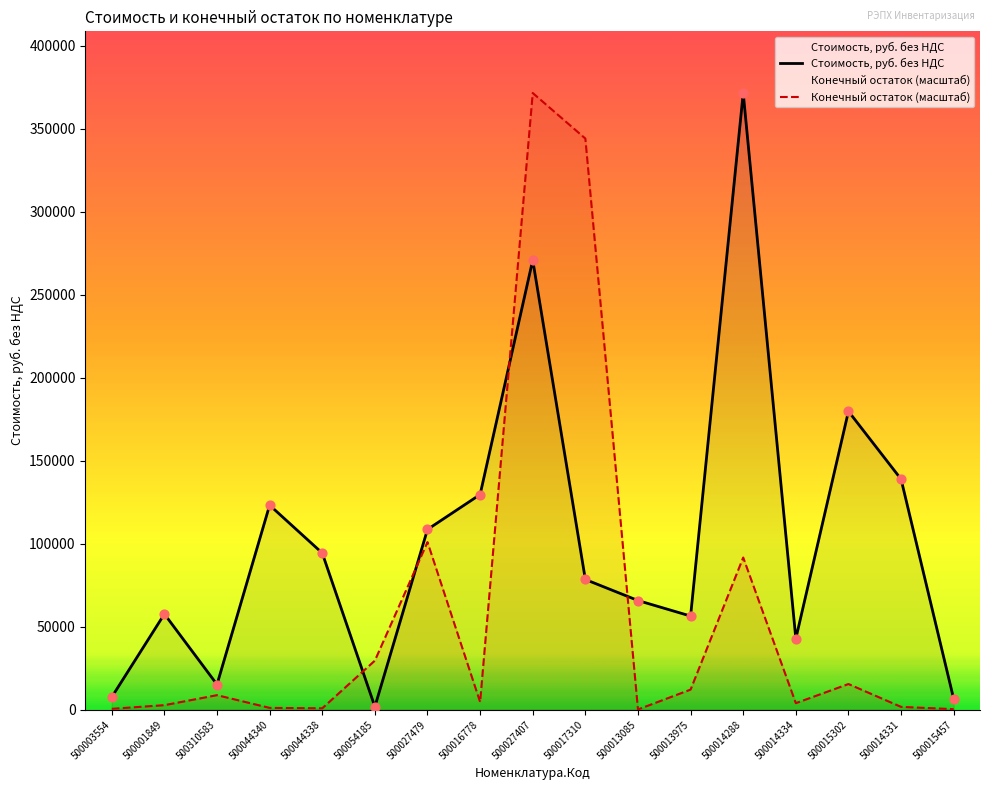

At how many categories does at least one series exceed 234627?

3